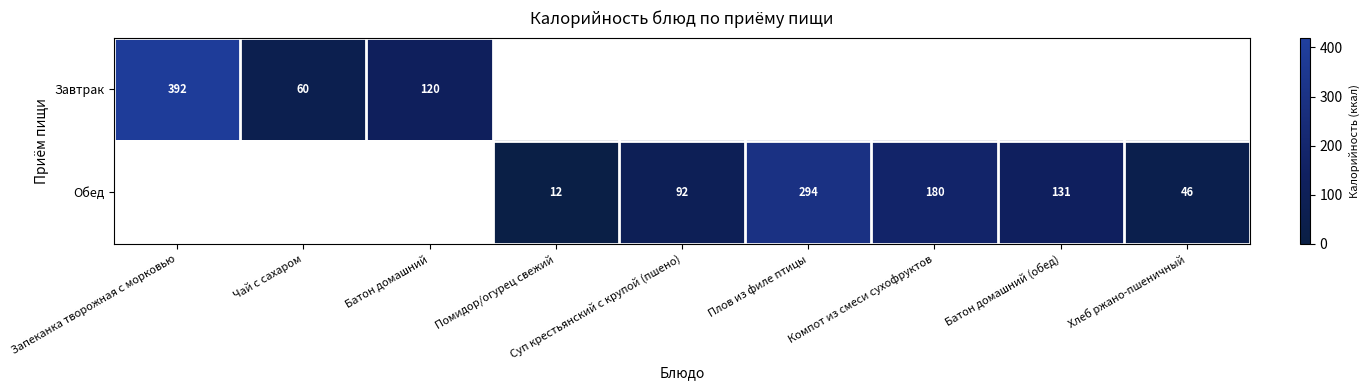

What is the sum of the Обед values at Хлеб ржано-пшеничный and Компот из смеси сухофруктов?

226